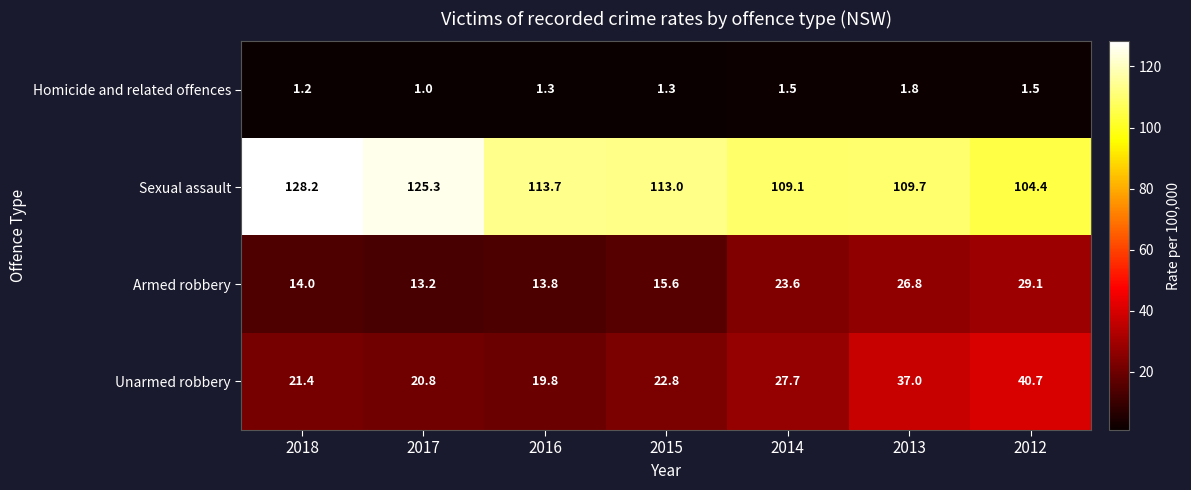

Which series changed the most between 2018 and 2014?

Sexual assault